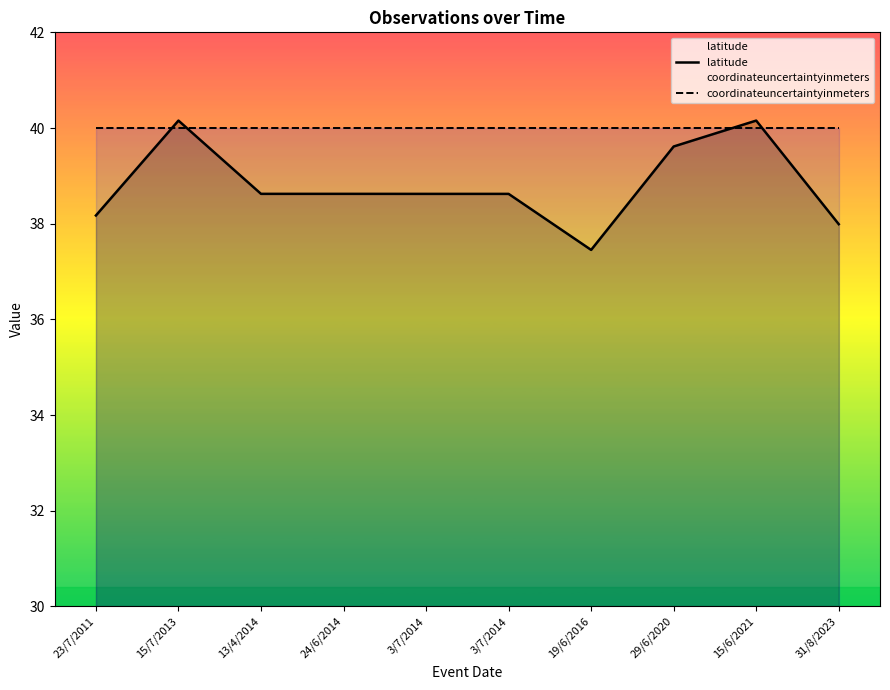

Does the chart have visible grid lines?

No